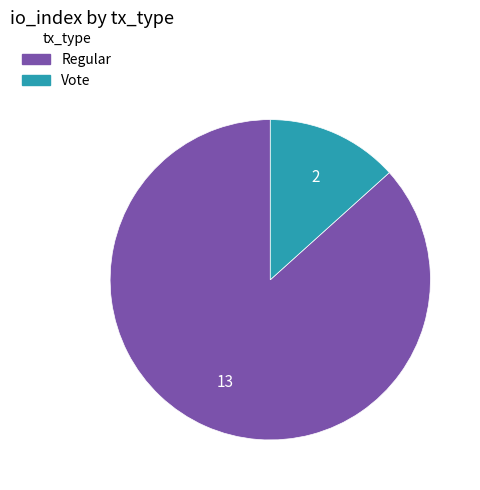

Between Vote and Regular, which is larger?

Regular